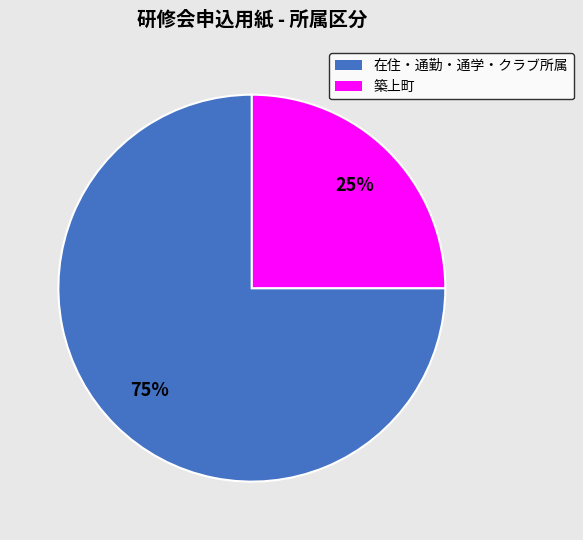

What percentage is the 築上町 slice, to the nearest percent?

25%